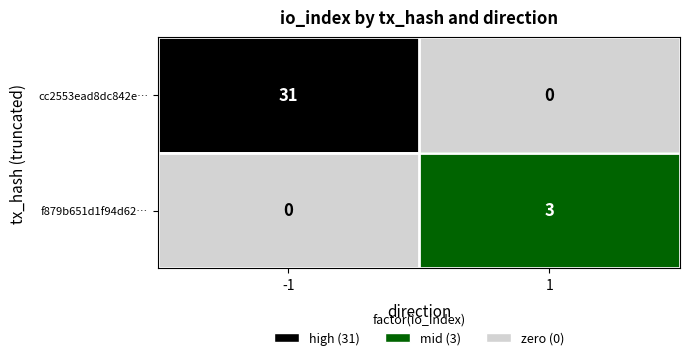

What value does the f879b651d1f94d62… series have at 1?

3